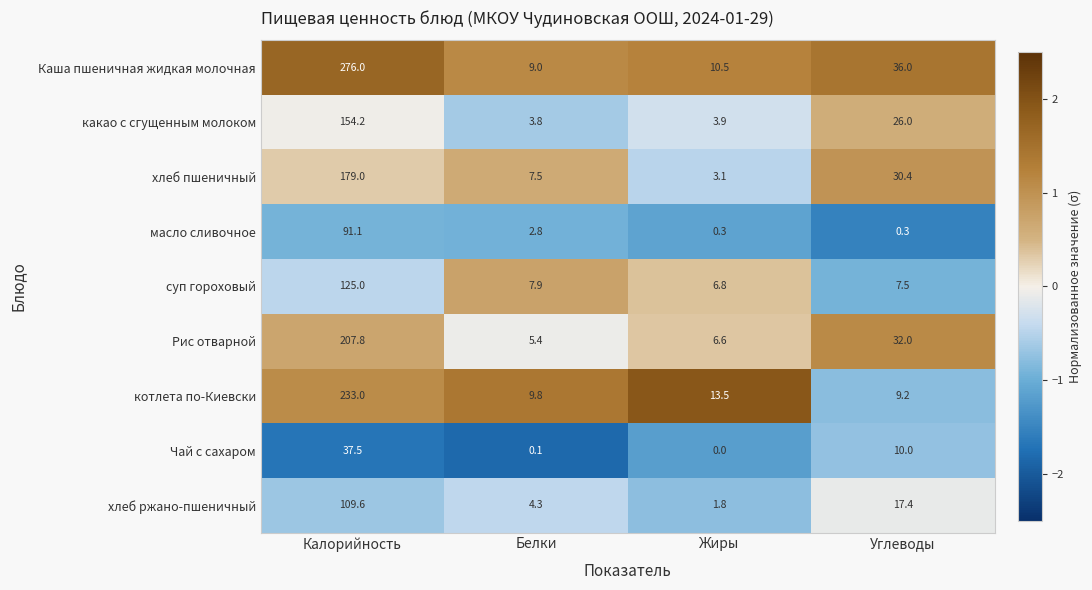

At which category is the sum across all series the highest?

Калорийность